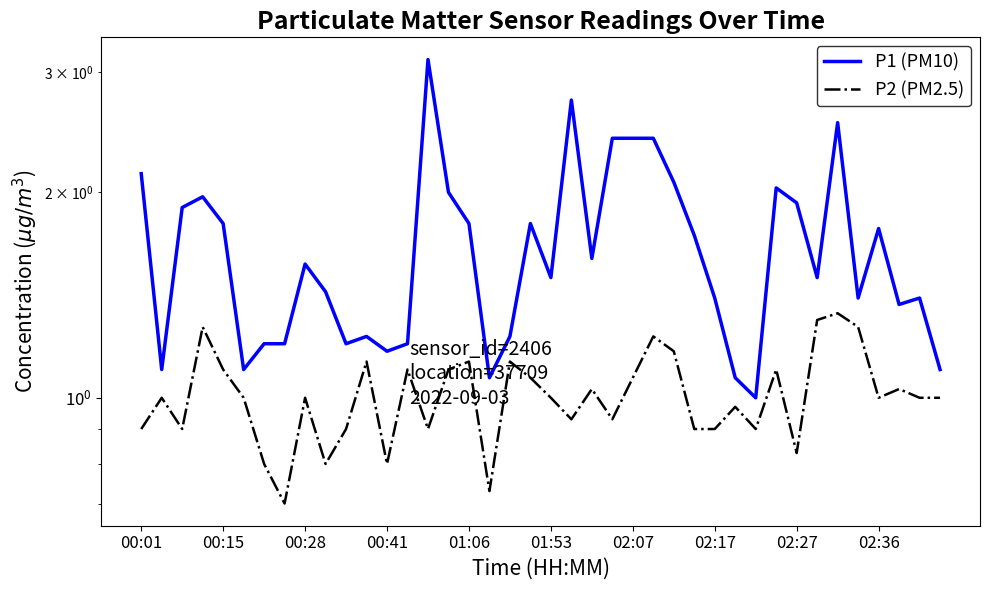

True or false: P1 (PM10) and P2 (PM2.5) intersect in this chart.

False